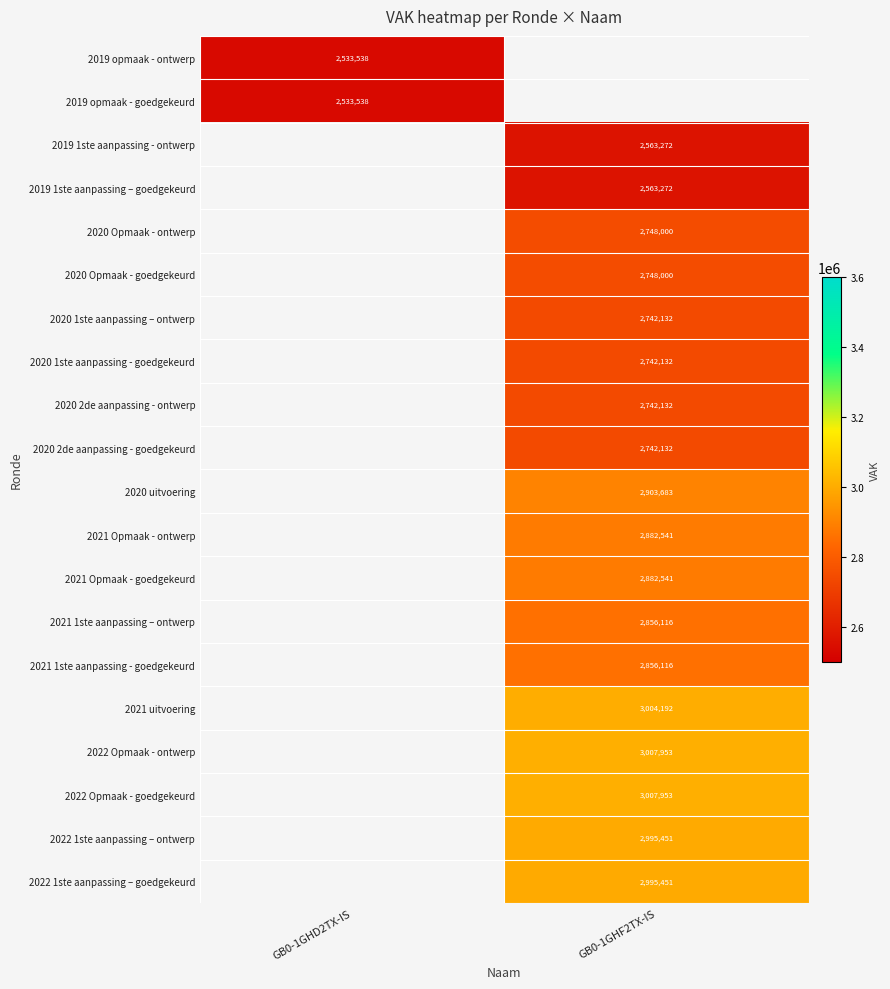

Is the value of 2022 Opmaak - ontwerp at GB0-1GHF2TX-IS greater than the value of 2020 2de aanpassing - ontwerp at GB0-1GHF2TX-IS?

Yes